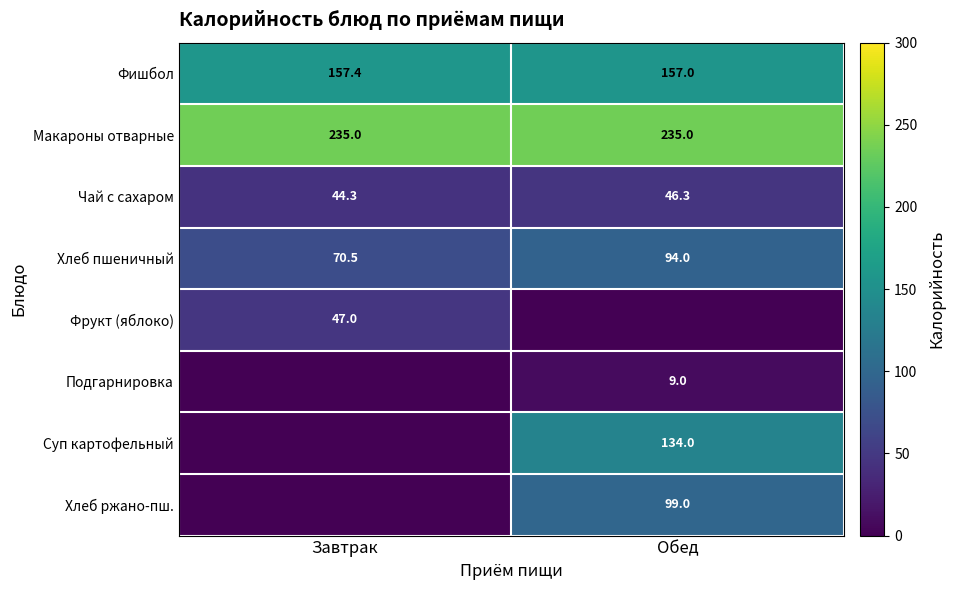

Between Завтрак and Обед, which is larger?

Завтрак